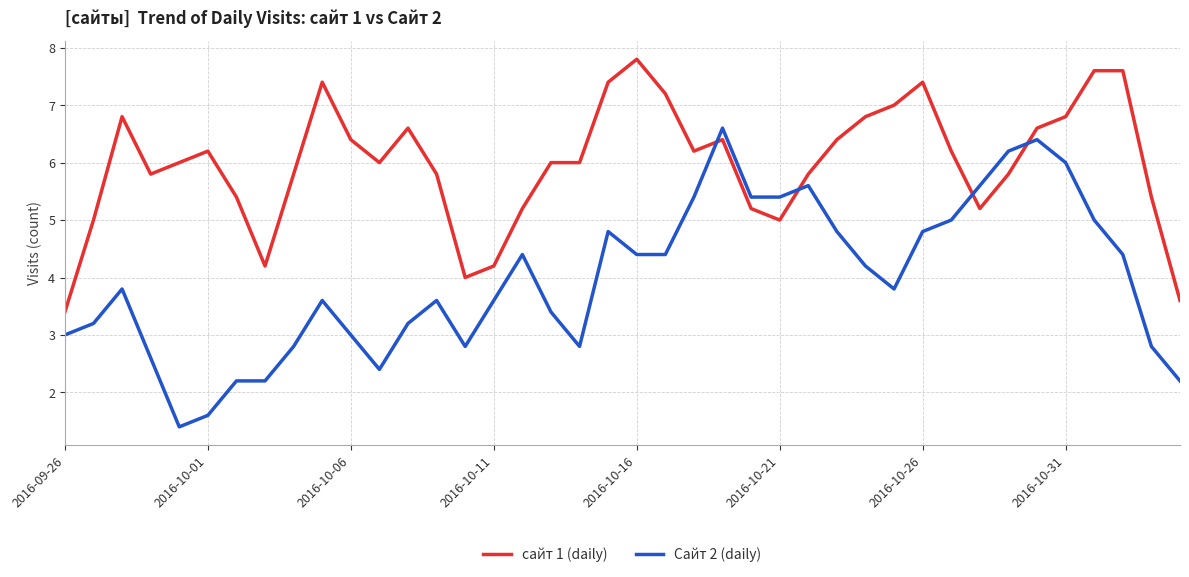

Which series has the widest spread of values?

Сайт 2 (daily)